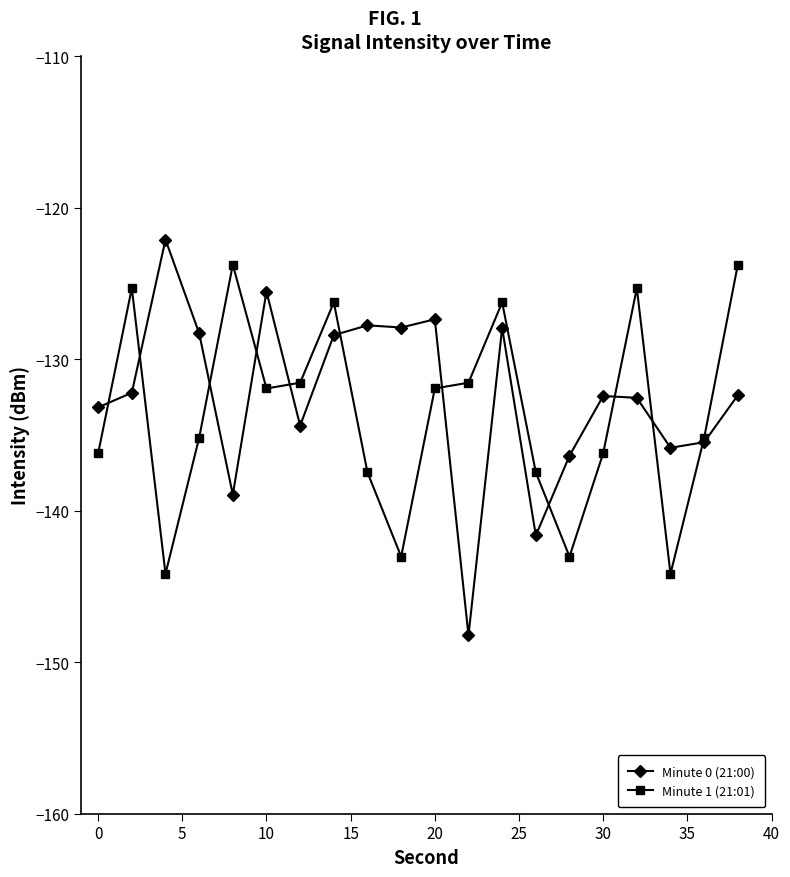

How many data points in Minute 1 (21:01) are less than -131?

14